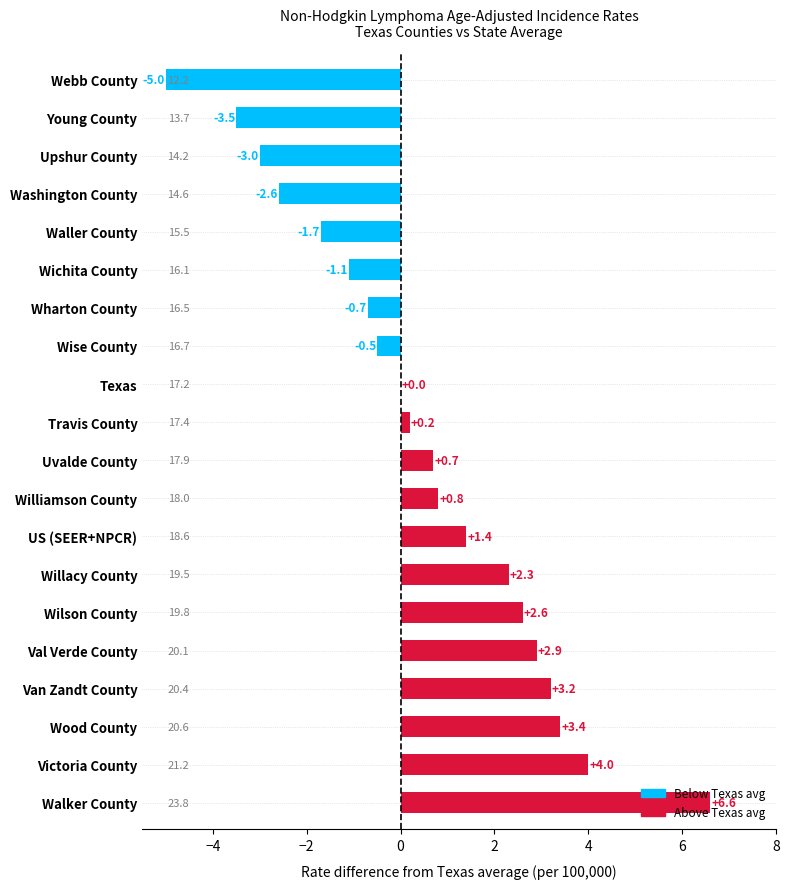

Is it true that the value at Wichita County is -1.1?

True